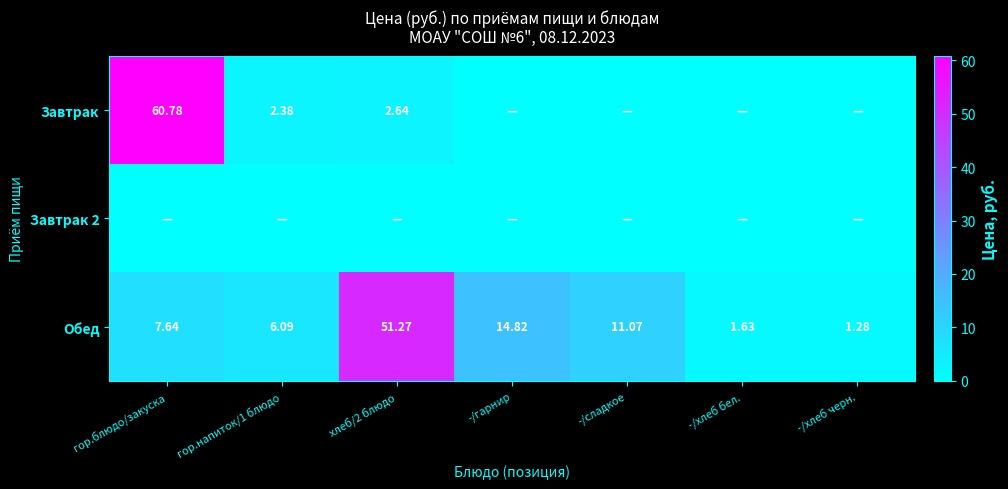

Rank the series at -/гарнир from highest to lowest value.

Обед, Завтрак, Завтрак 2